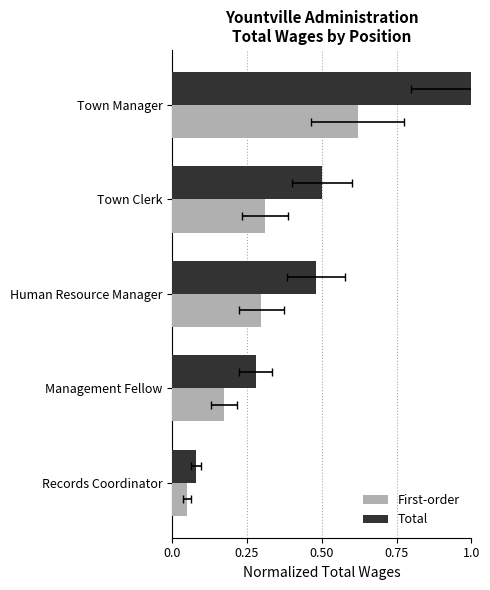

What is the maximum value for First-order?

0.6